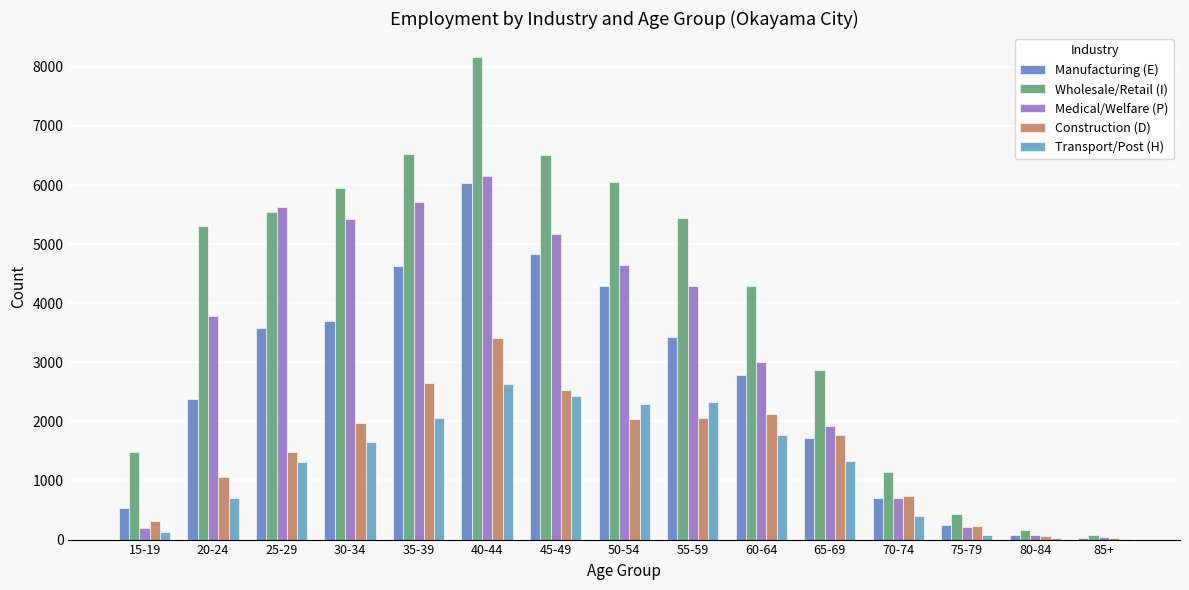

What is the value of the Wholesale/Retail (I) bar at the 2nd from the left?

5308